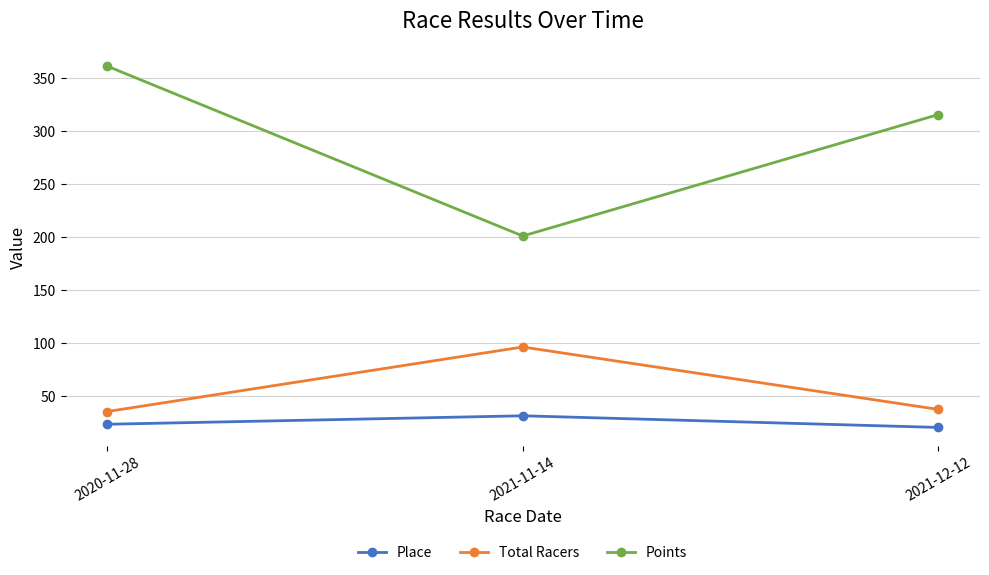

Reading left to right, what are all the values shown in this chart?

Place: 23.0	31.0	20.0
Total Racers: 35.0	96.0	37.0
Points: 361.4	200.9	315.6